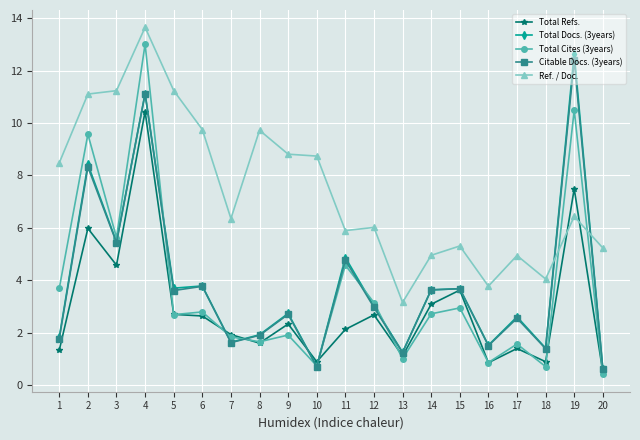

Where is the first local maximum for Total Refs.?

2